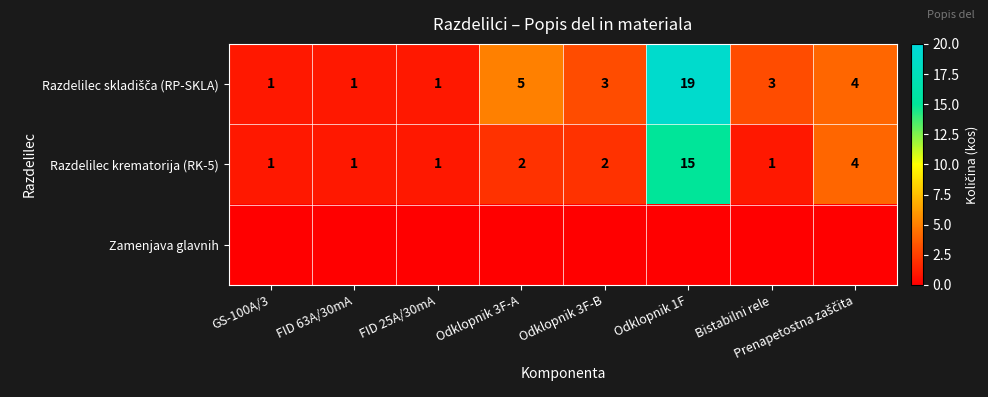

Is it true that Razdelilec krematorija (RK-5) equals 3 at Odklopnik 3F-B?

False